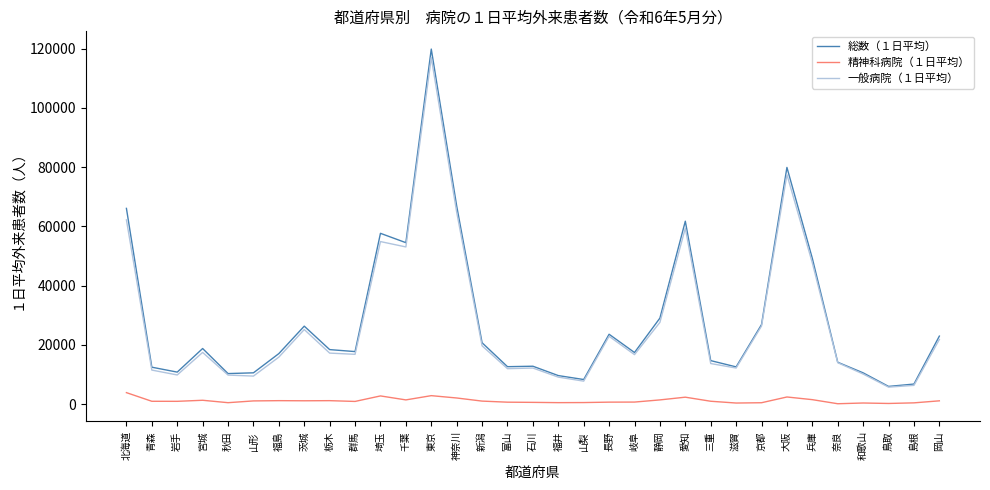

At how many categories does at least one series exceed 15962?

19